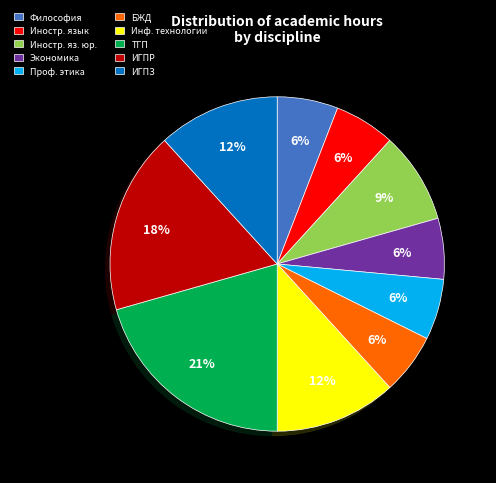

Does any single category account for the majority?

No